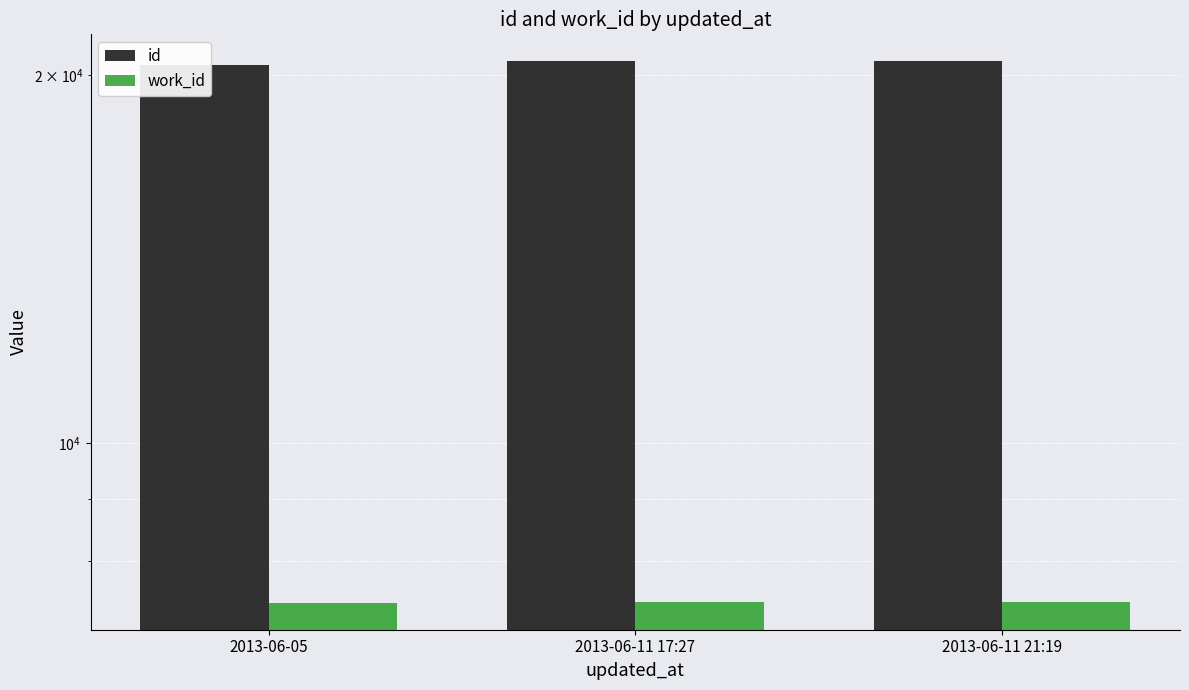

What are all the series names shown in the legend?

id, work_id